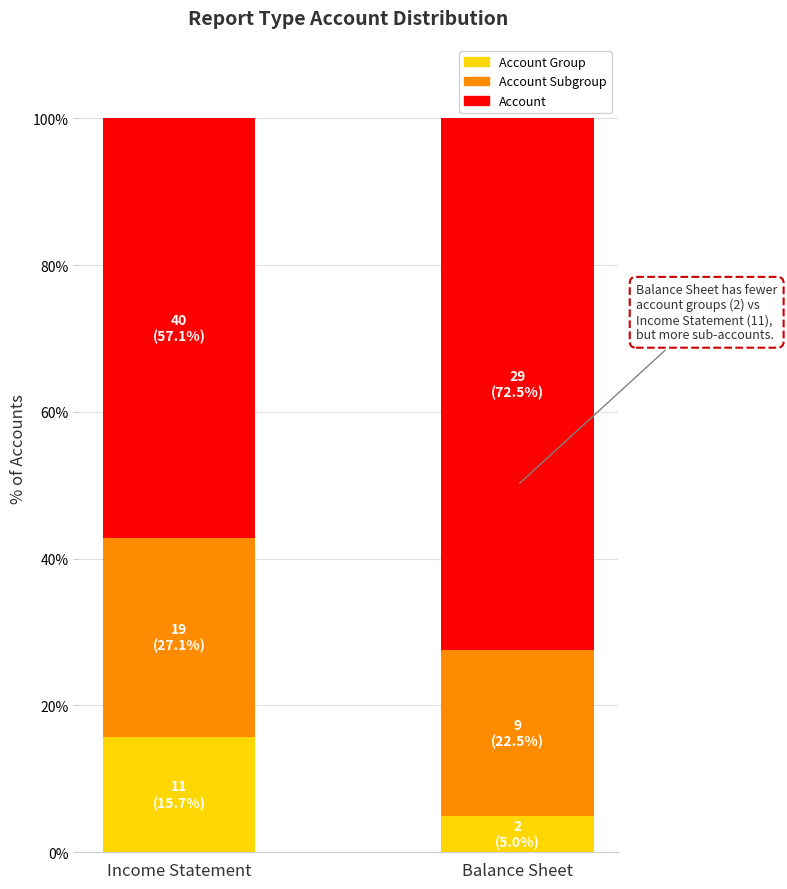

Rank the categories by Account value from highest to lowest.

Balance Sheet, Income Statement